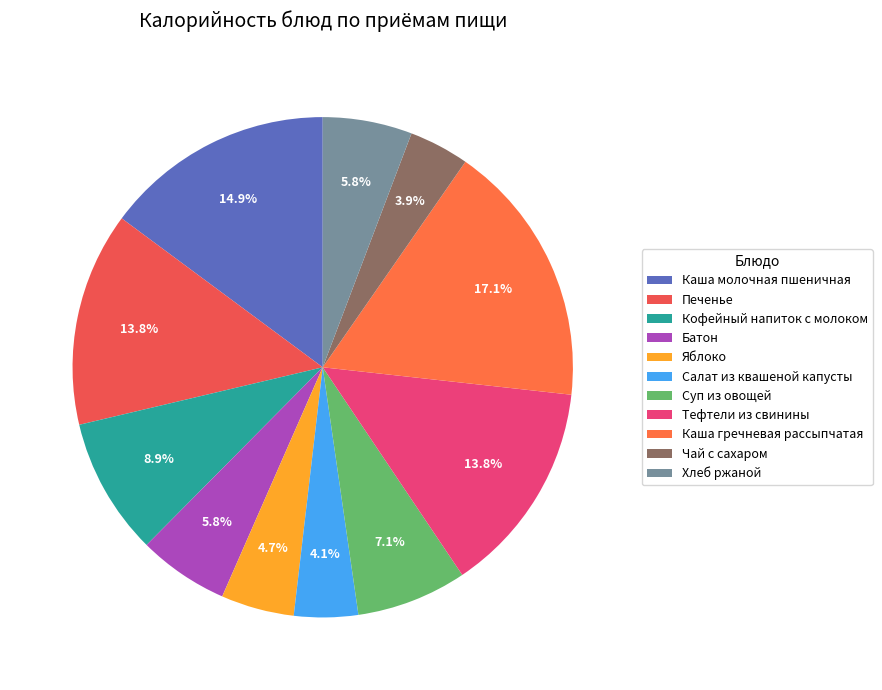

Which slice is the smallest?

Чай с сахаром